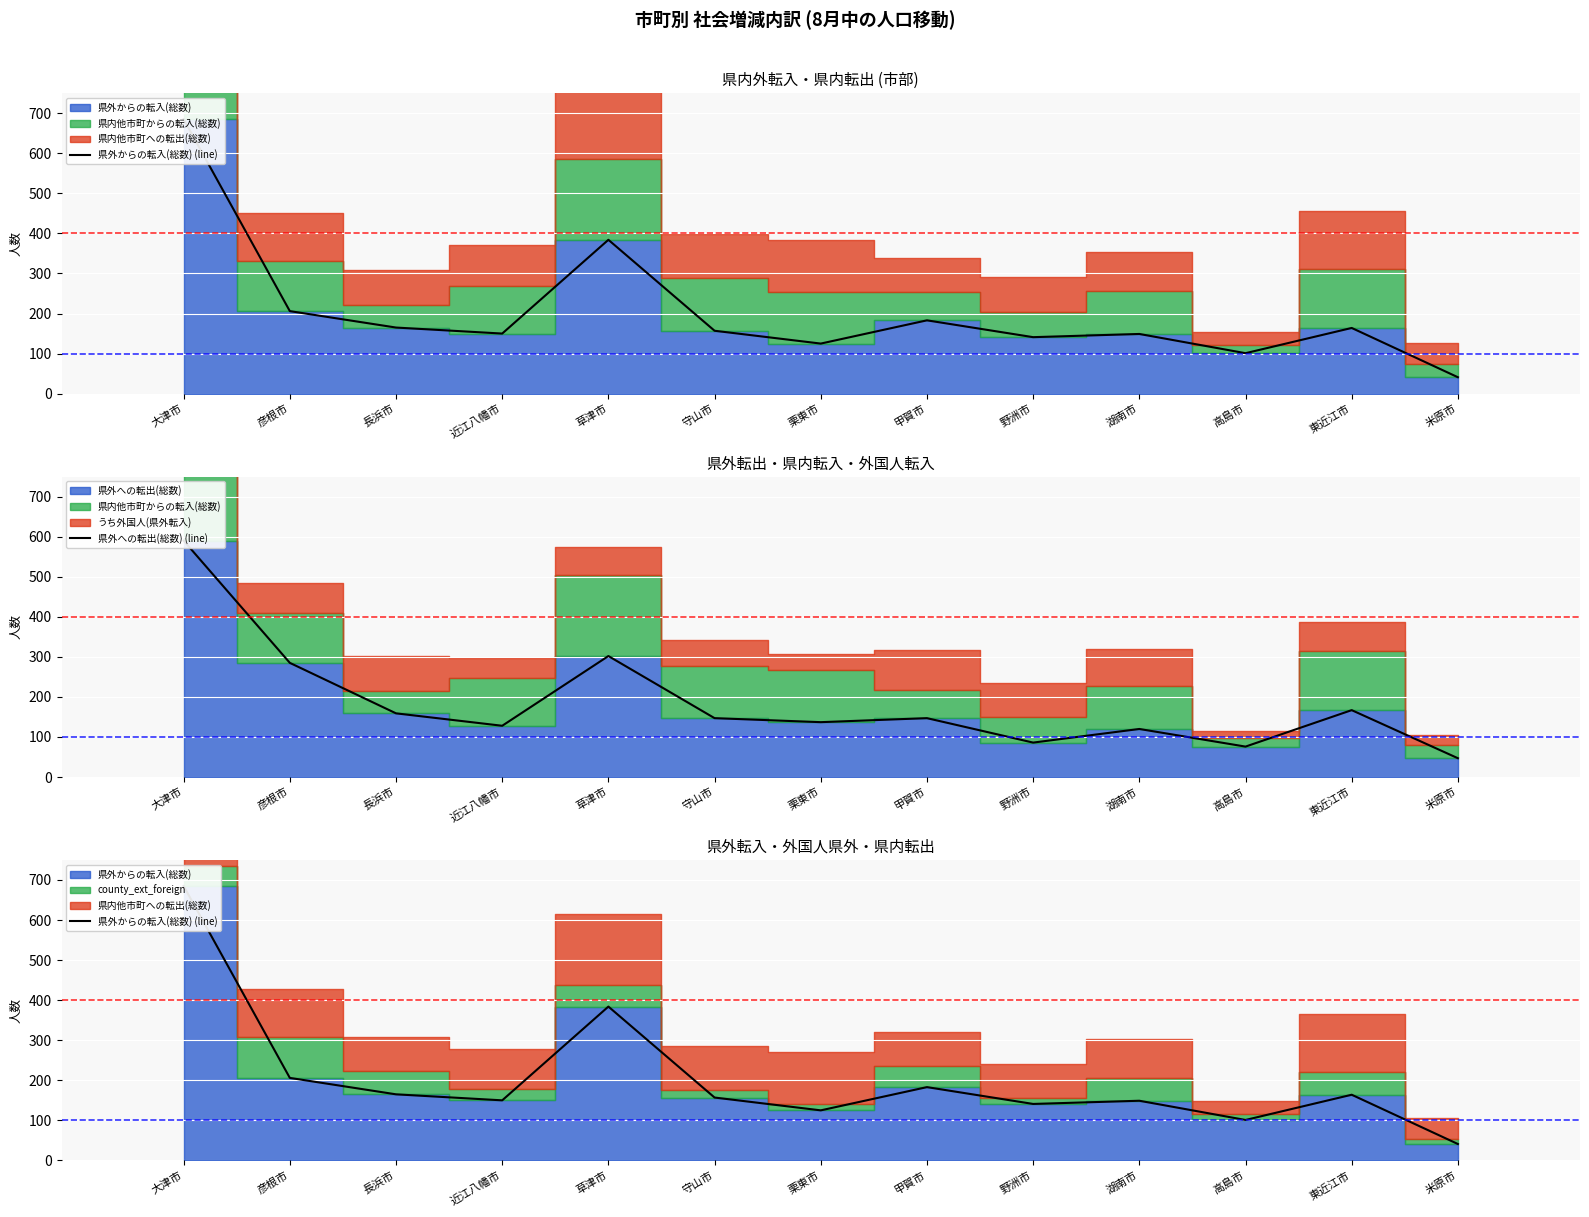

What is the sum of all 県外からの転入(総数) (line) values?

2651